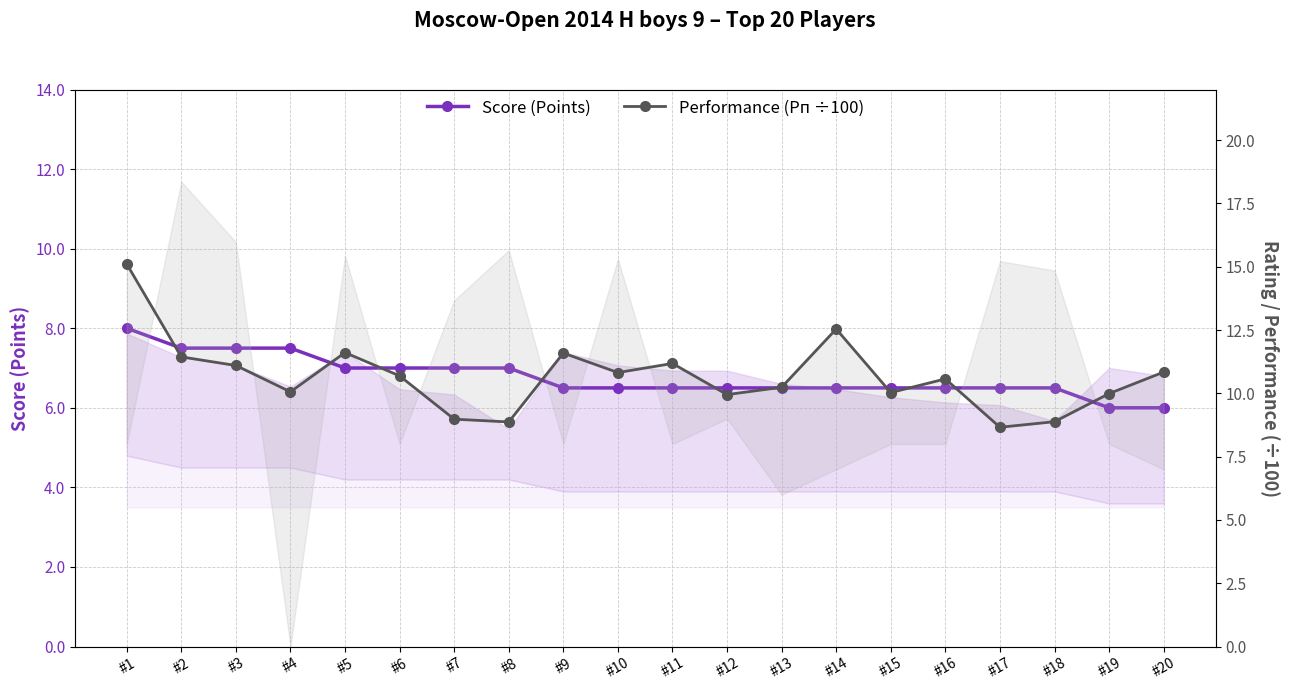

True or false: Performance (Рп ÷100) and Score (Points) intersect in this chart.

False